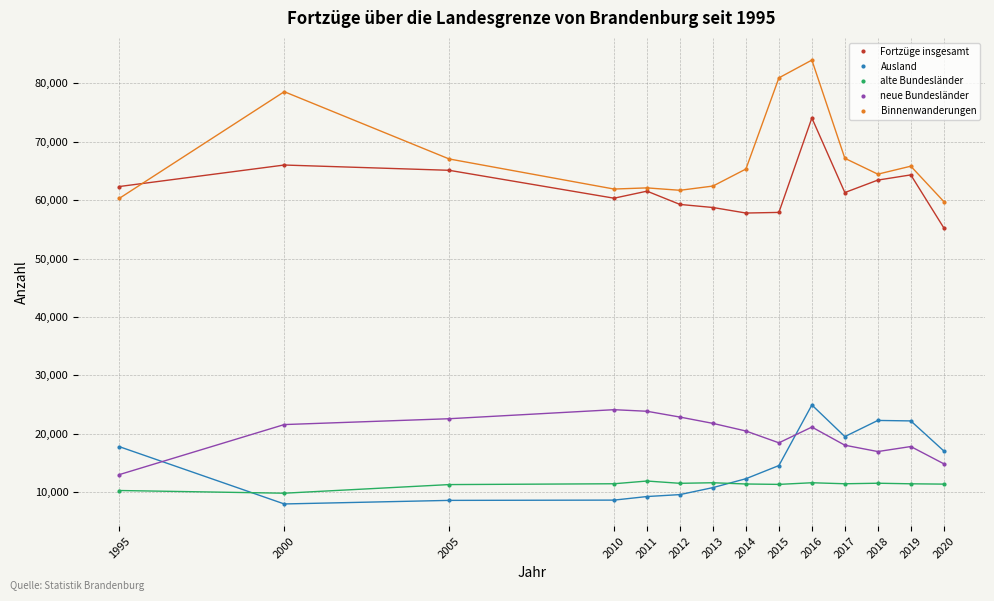

Is the value of alte Bundesländer at 2015 greater than the value of neue Bundesländer at 2019?

No